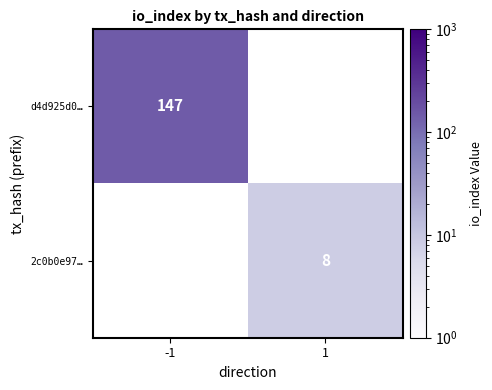

Is it true that 2c0b0e97… equals 12 at 1?

False